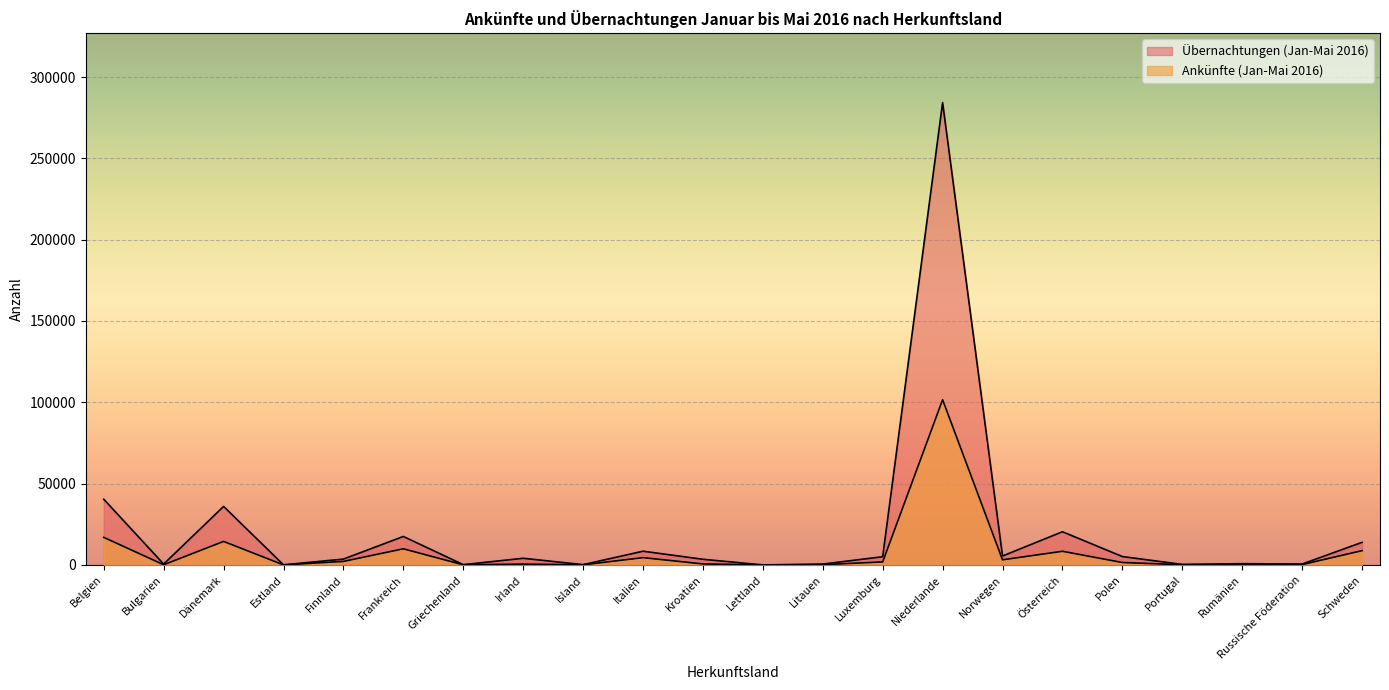

What is the difference between the Übernachtungen (Jan-Mai 2016) values at Rumänien and Griechenland?

604